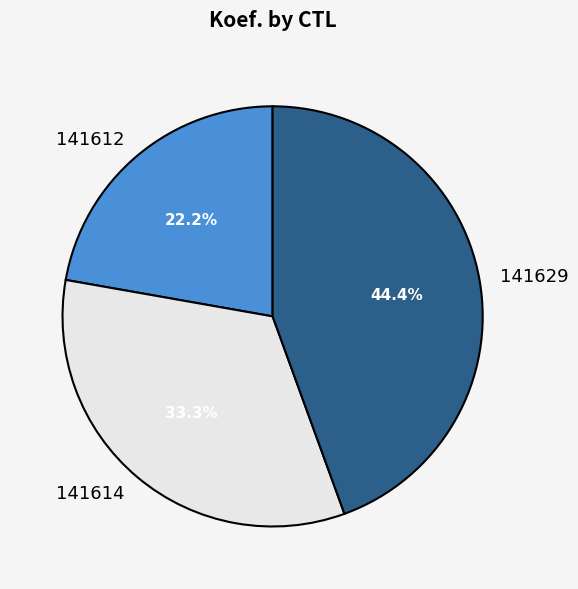

Rank the categories by value from highest to lowest.

141629, 141614, 141612